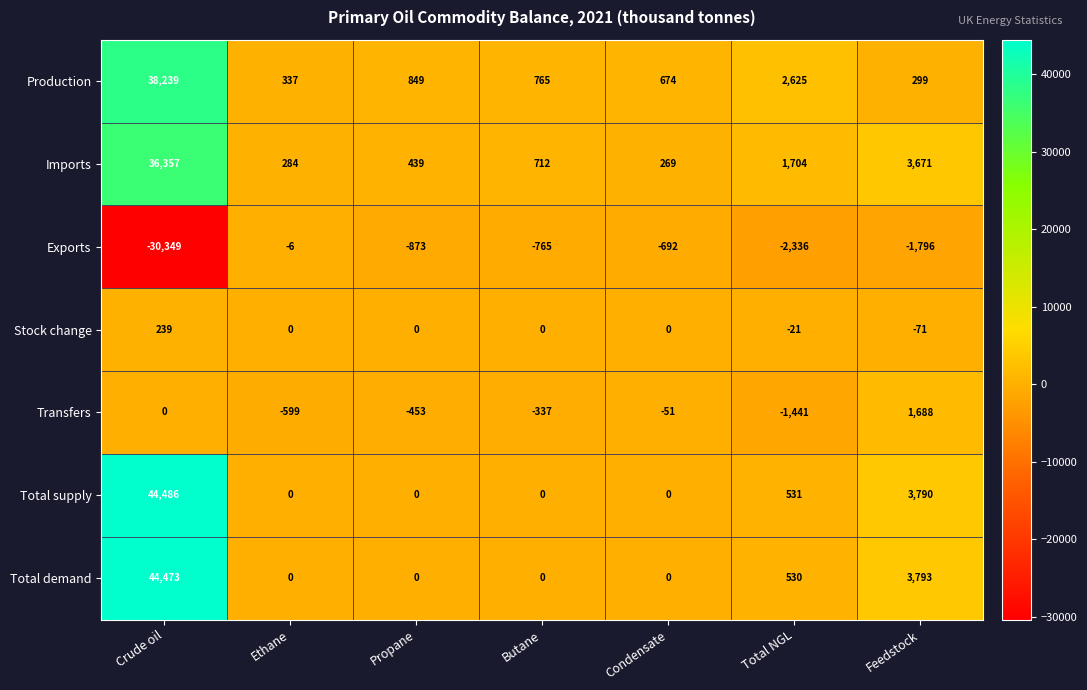

What is the difference between the highest and lowest values at Propane?

1722